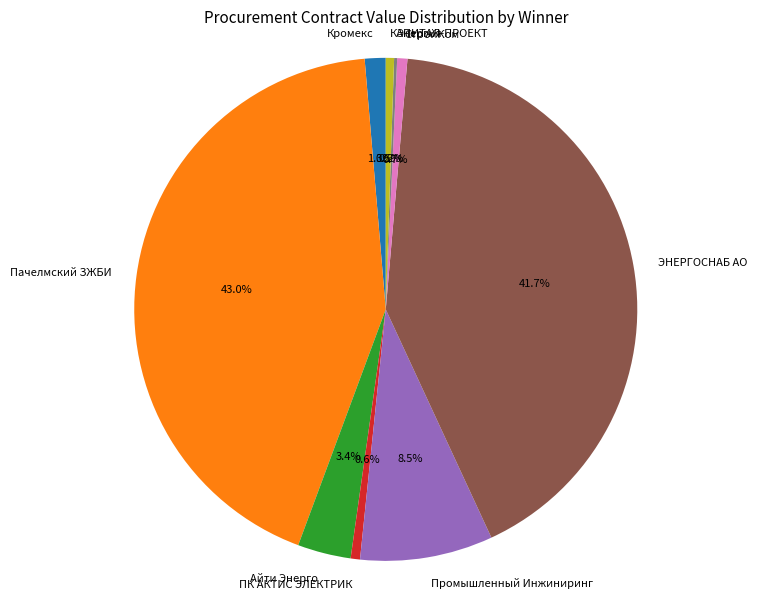

What percentage is NOT represented by Айти Энерго?

96.6%